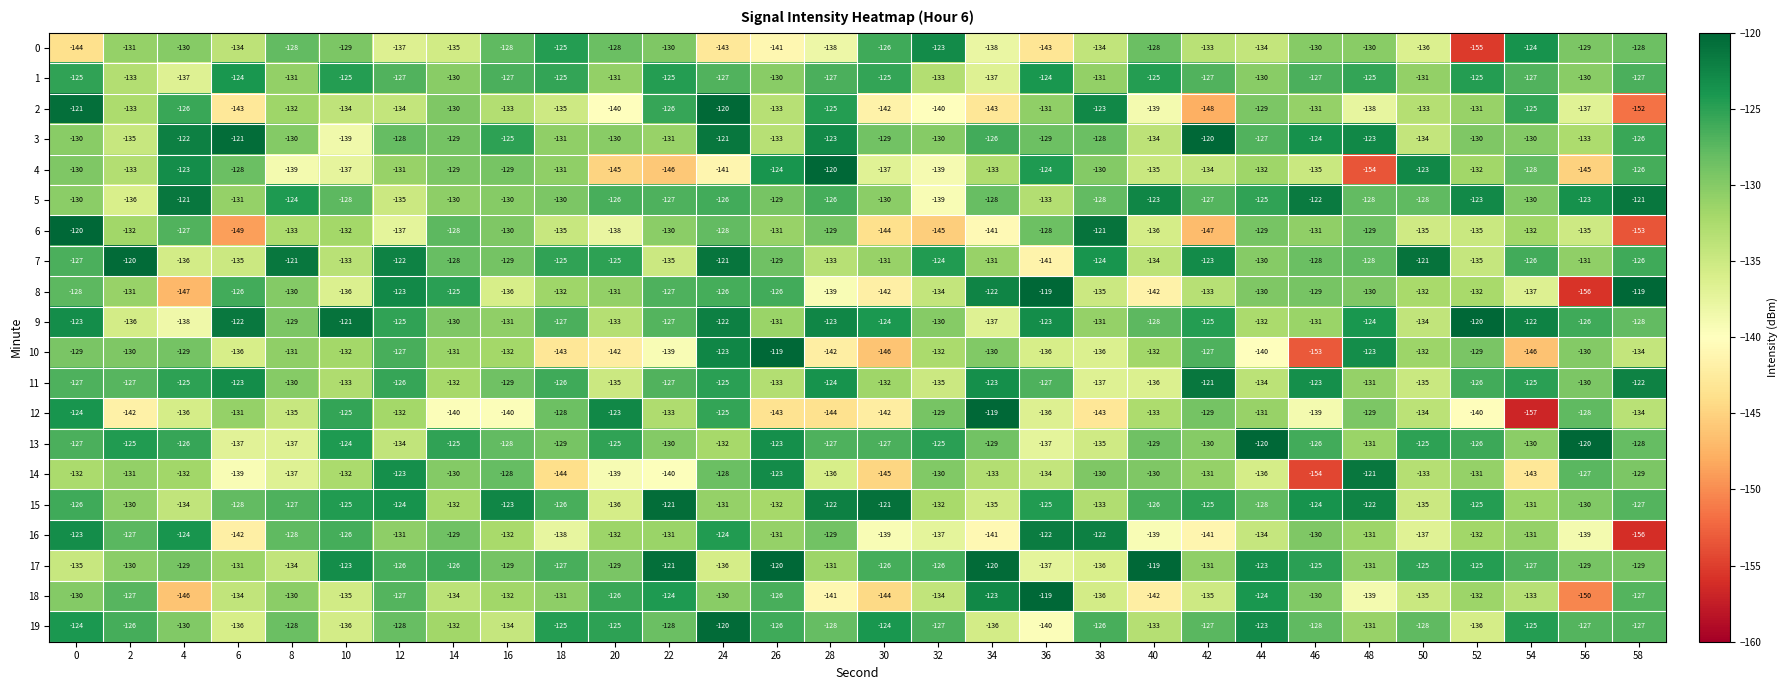

What is the minimum value shown in the chart?

-157